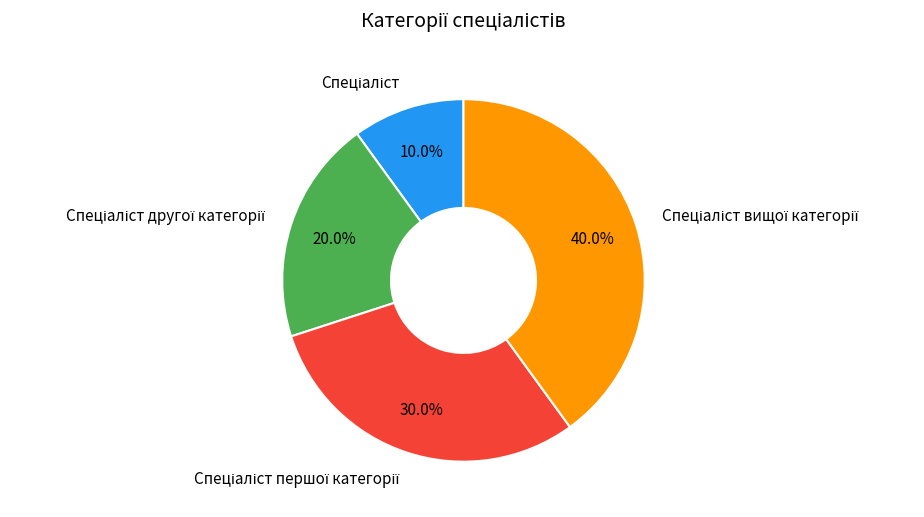

To the nearest percent, what is the difference between the largest and smallest slice percentages?

30%